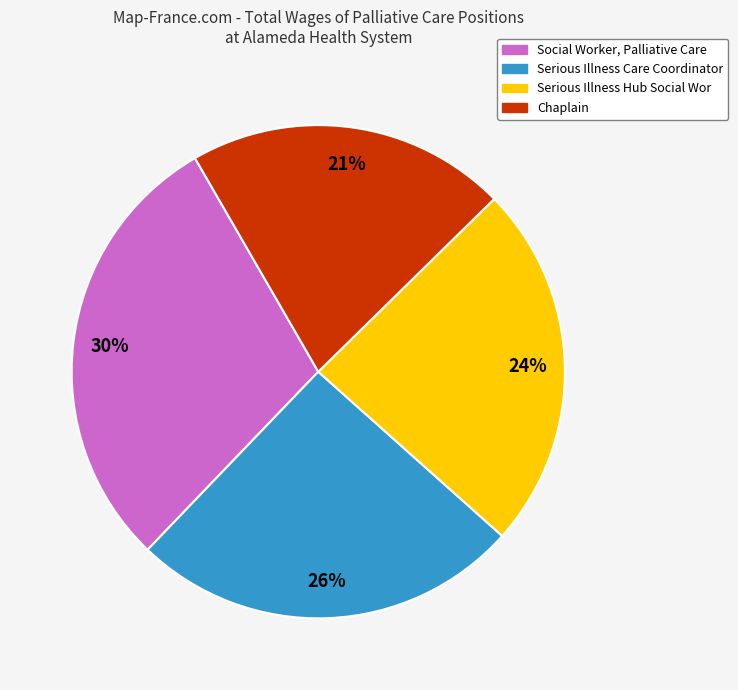

How many slices are in this pie chart?

4